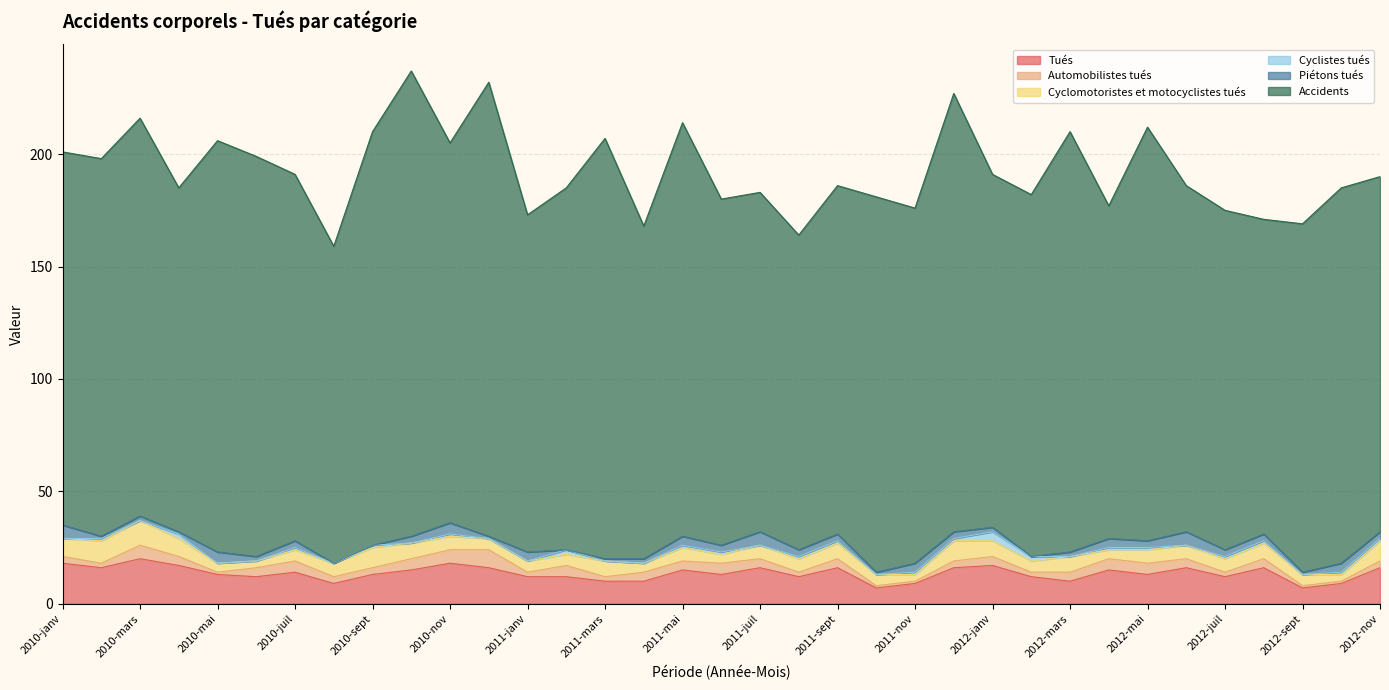

True or false: Piétons tués has more than 2 points higher than both neighbors.

True